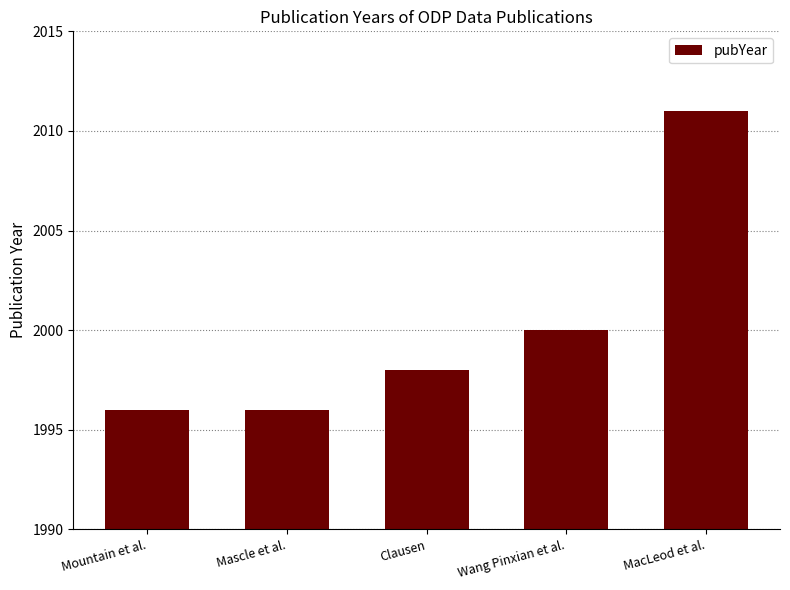

Approximately how many times larger is the value at MacLeod et al. compared to Clausen?

1.0